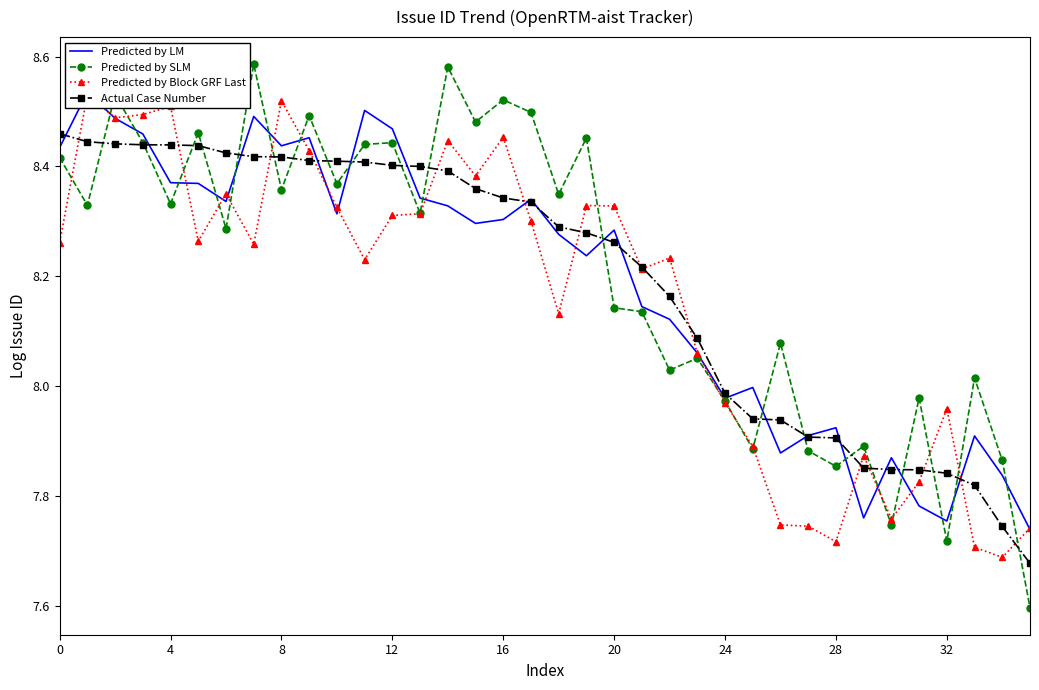

Is it true that Actual Case Number equals 3.2 at 32?

False